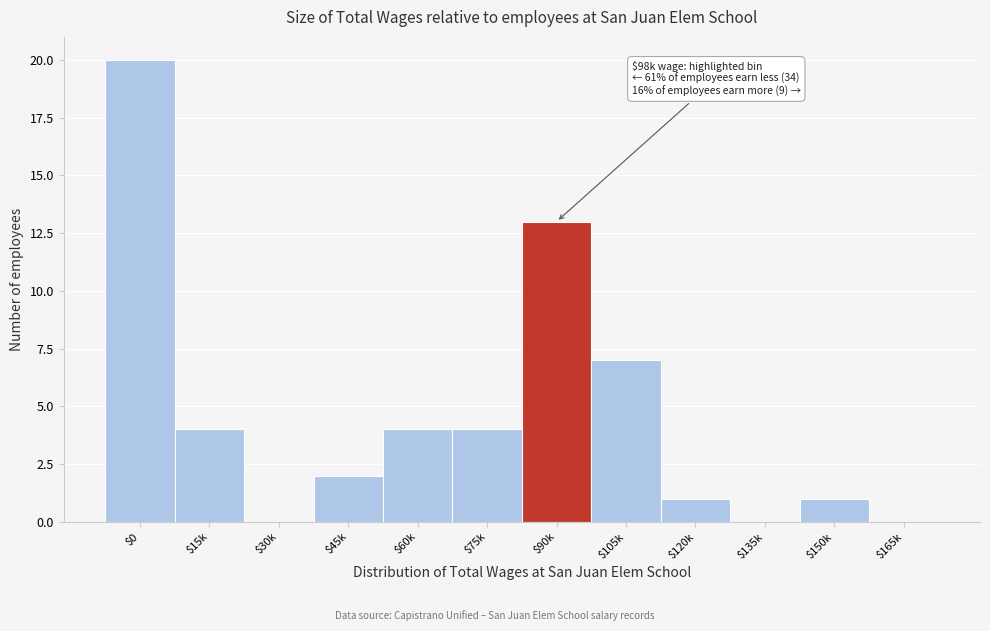

The value at $135k is 13. True or false?

False